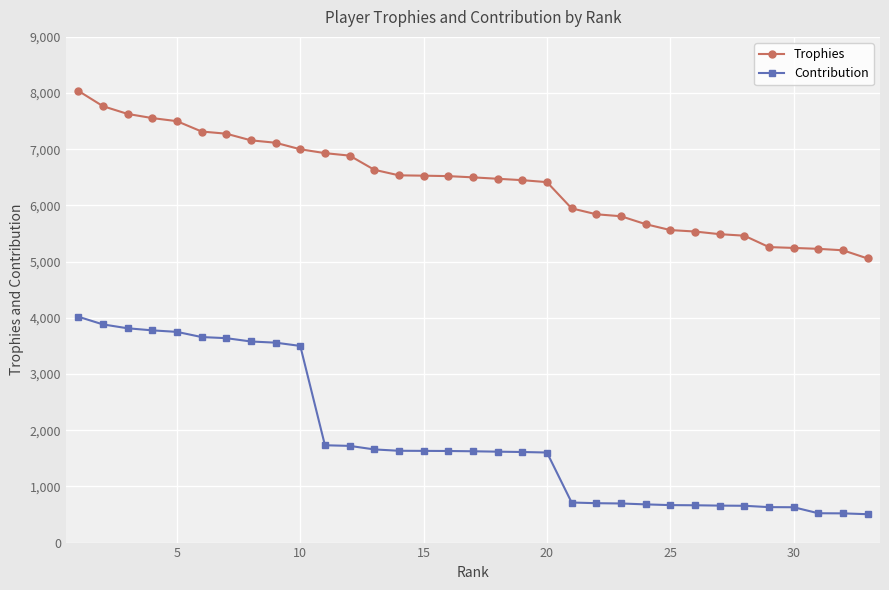

What is the value of the Trophies point at the 6th from the left?

7316